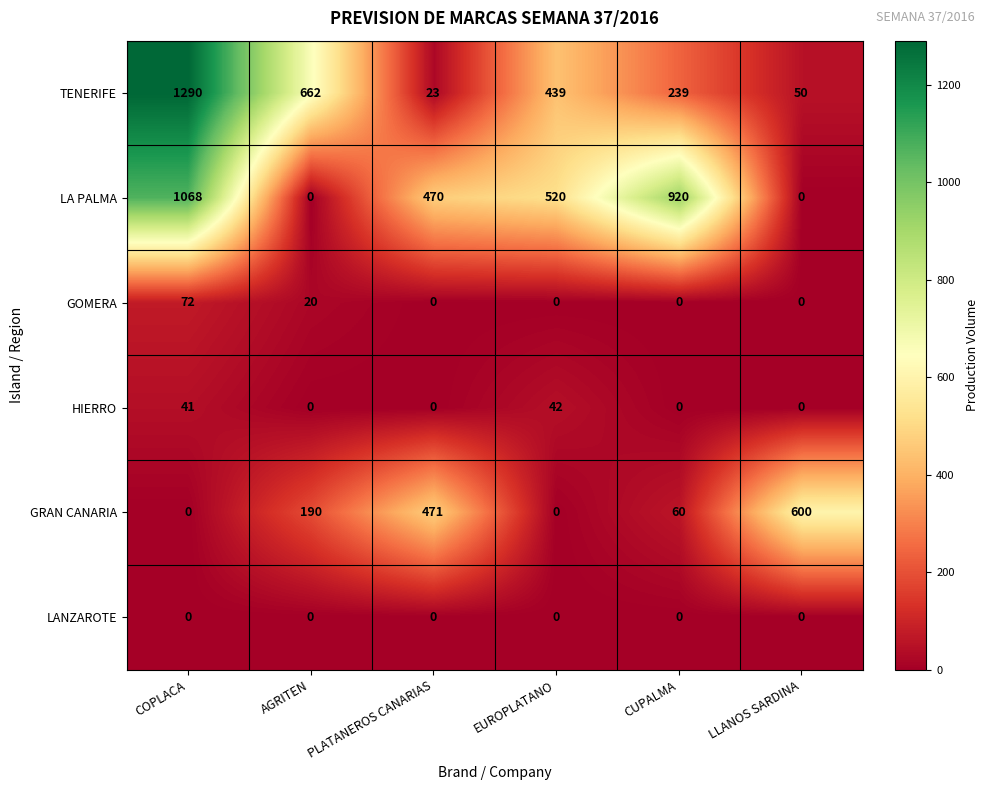

At which category does the chart reach its peak across all series?

COPLACA